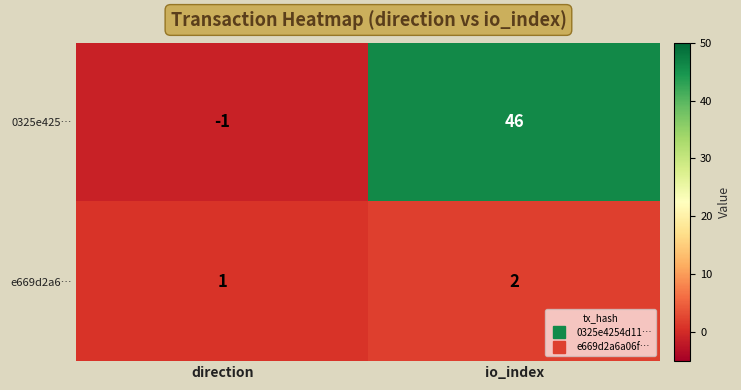

Reading left to right, list all the values displayed in this chart.

0325e425…: direction=-1	io_index=46
e669d2a6…: direction=1	io_index=2